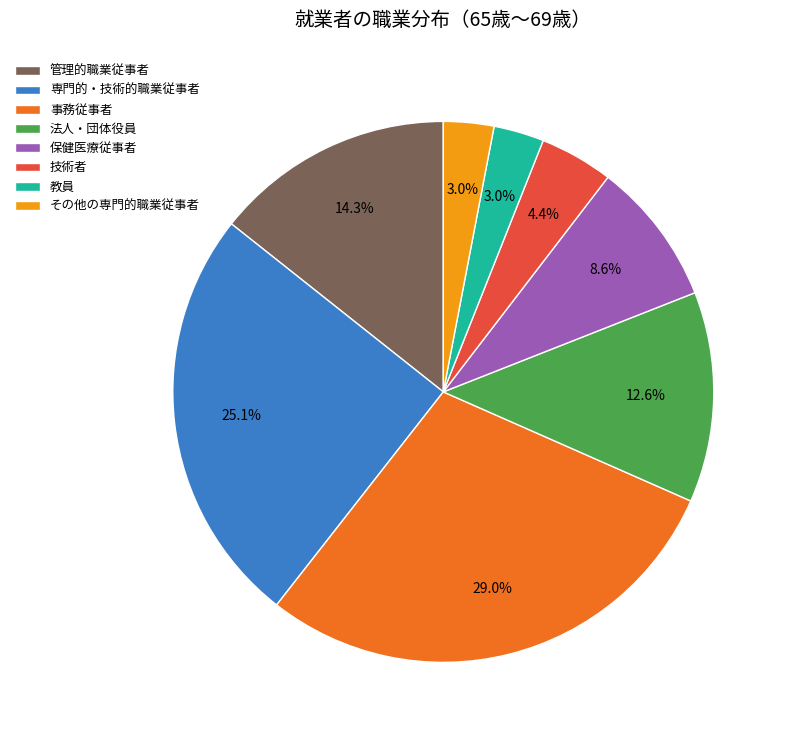

What percentage is NOT represented by 事務従事者?

71.0%